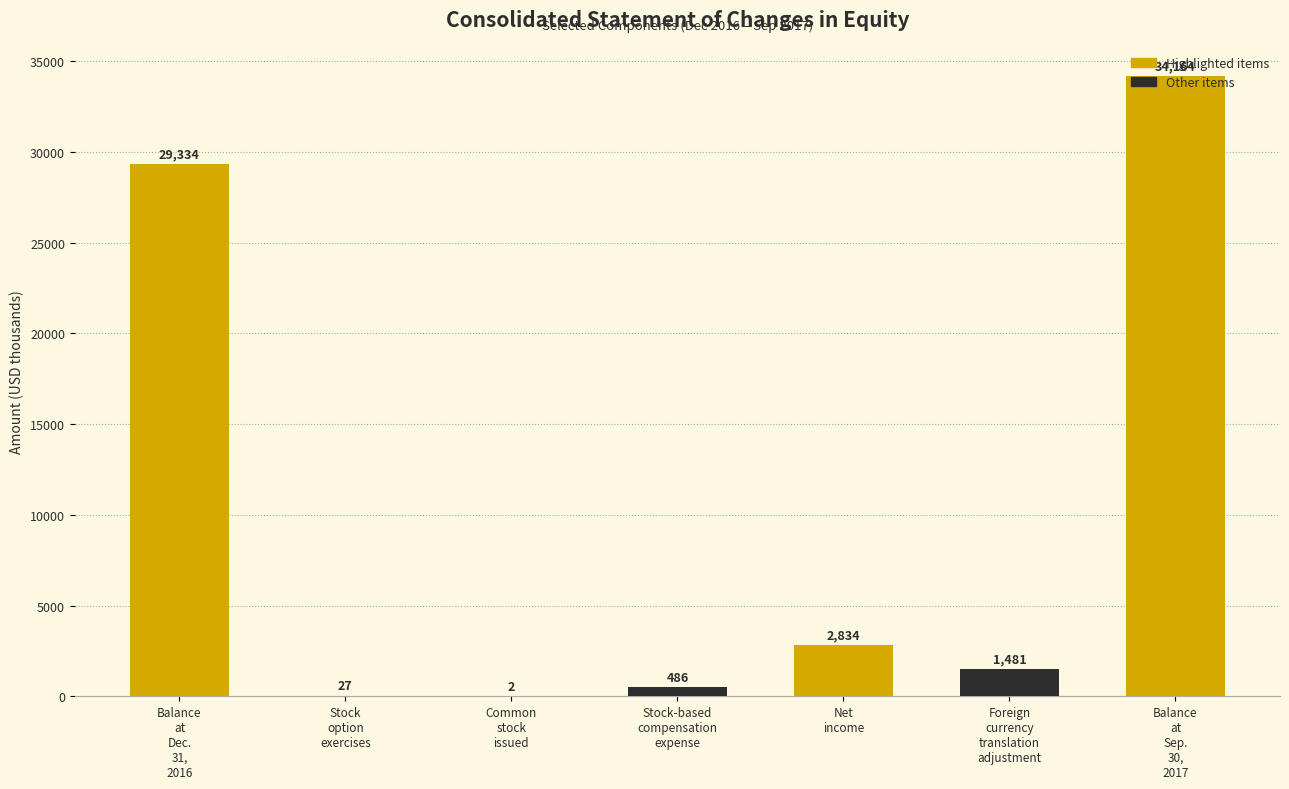

Is it true that the value at Balance
at
Sep.
30,
2017 is 18791?

False